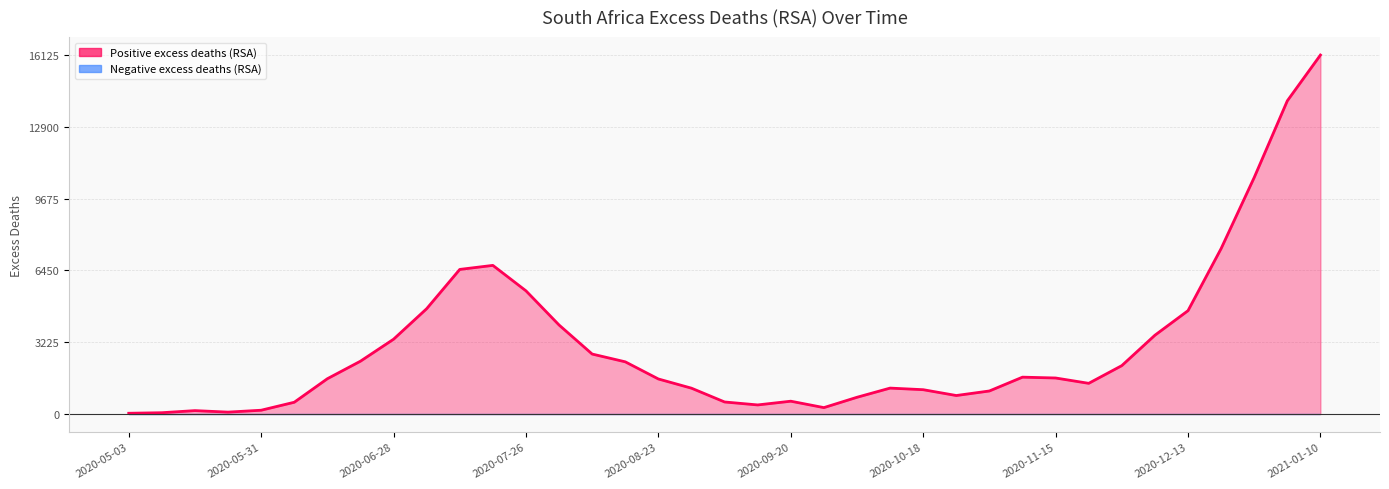

Count the number of values greater than 1586.

19